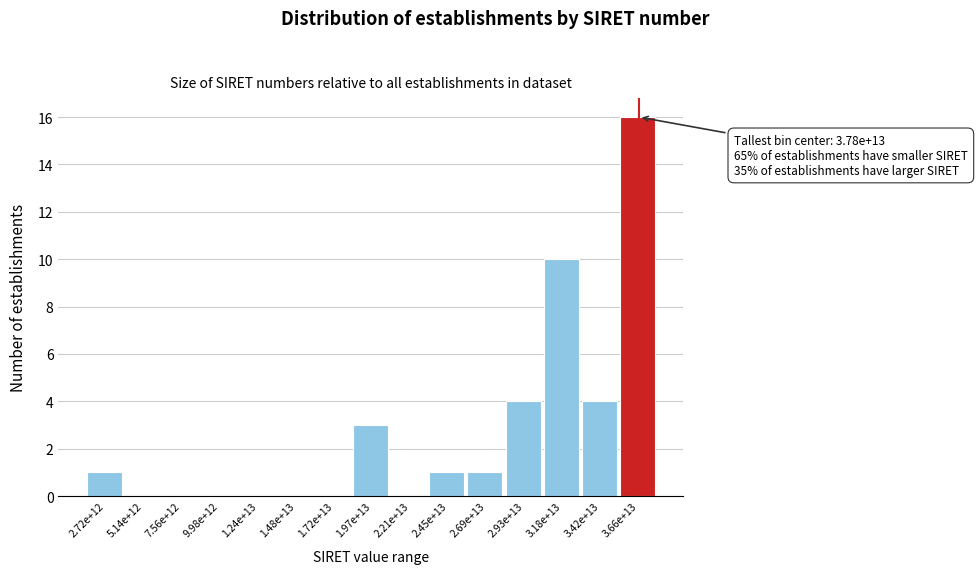

Reading right to left, what are all the values shown in this chart?

3.66e+13=16	3.42e+13=4	3.18e+13=10	2.93e+13=4	2.69e+13=1	2.45e+13=1	2.21e+13=0	1.97e+13=3	1.72e+13=0	1.48e+13=0	1.24e+13=0	9.98e+12=0	7.56e+12=0	5.14e+12=0	2.72e+12=1